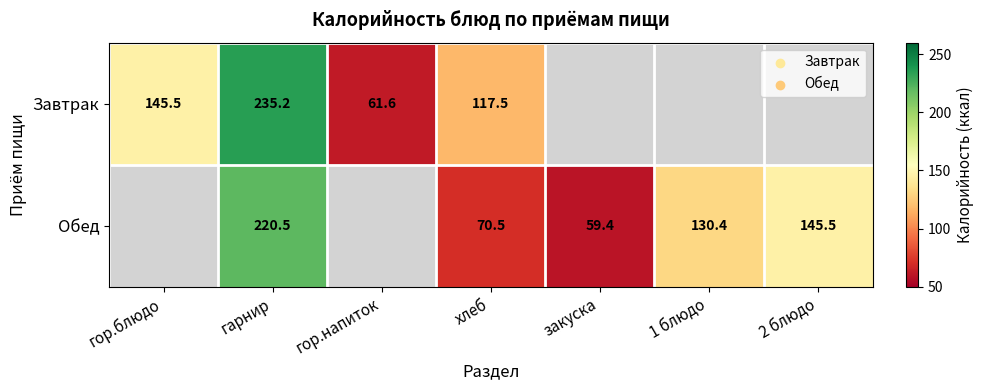

True or false: Обед has a value of 59.4 at закуска.

True